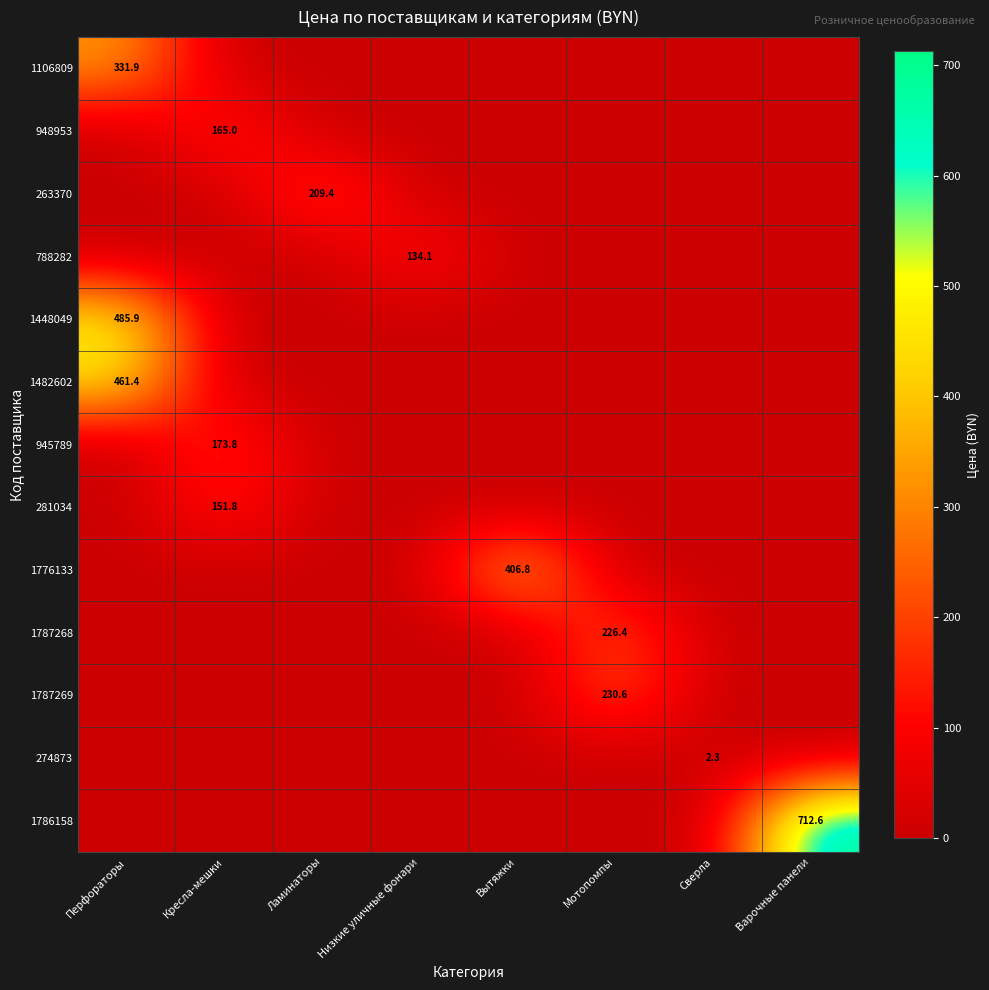

At which category is the sum across all series the highest?

Перфораторы